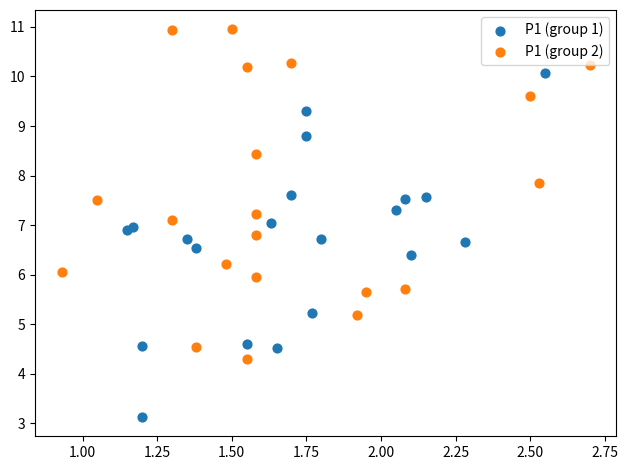

Which series has the largest Y range (max minus min)?

P1 (group 1)